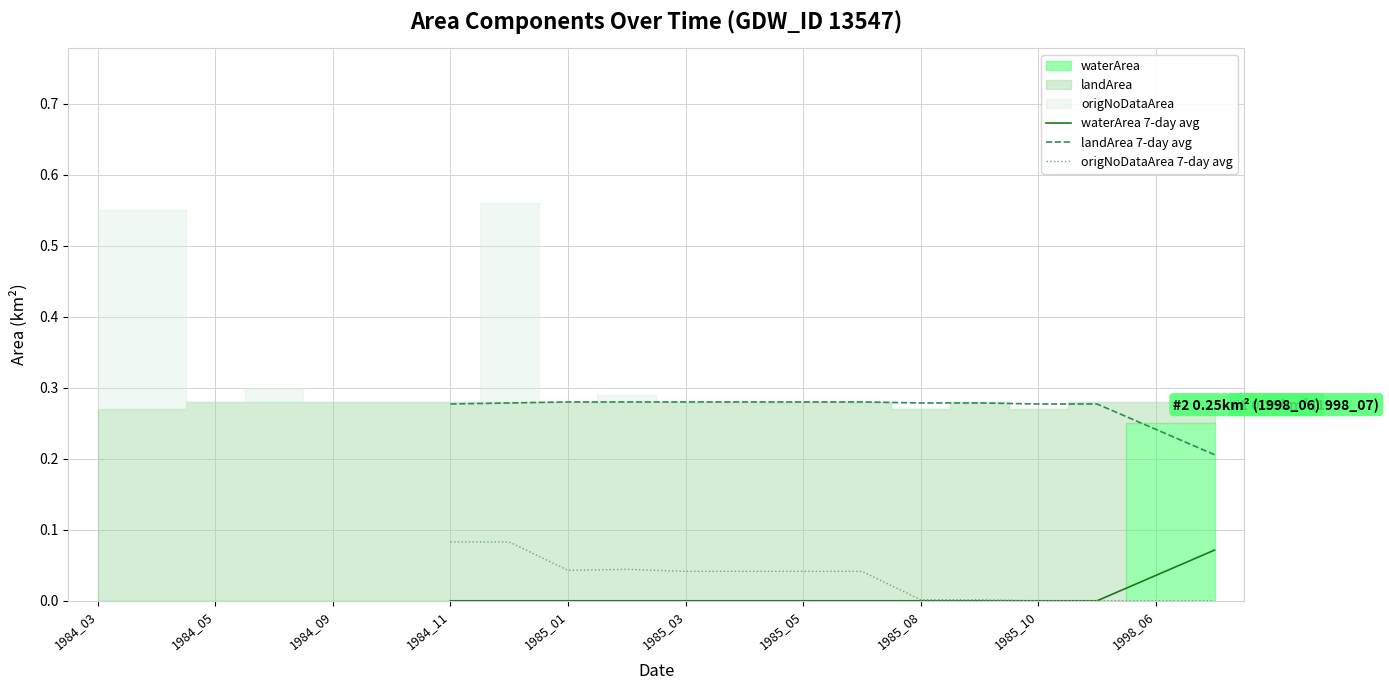

What is the label of the 10th point from the left?

1998_06